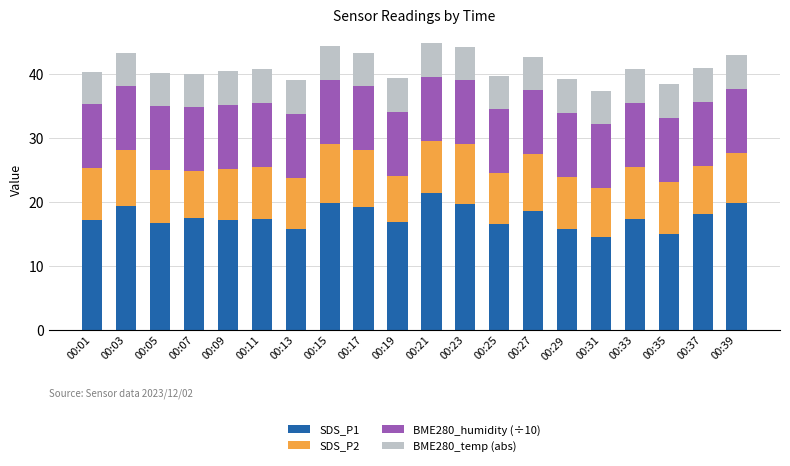

What is the highest value of the SDS_P1 series?

21.4